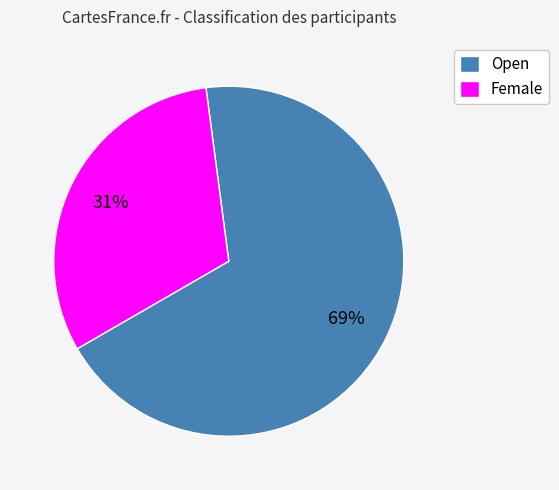

Rank the categories by value from lowest to highest.

Female, Open